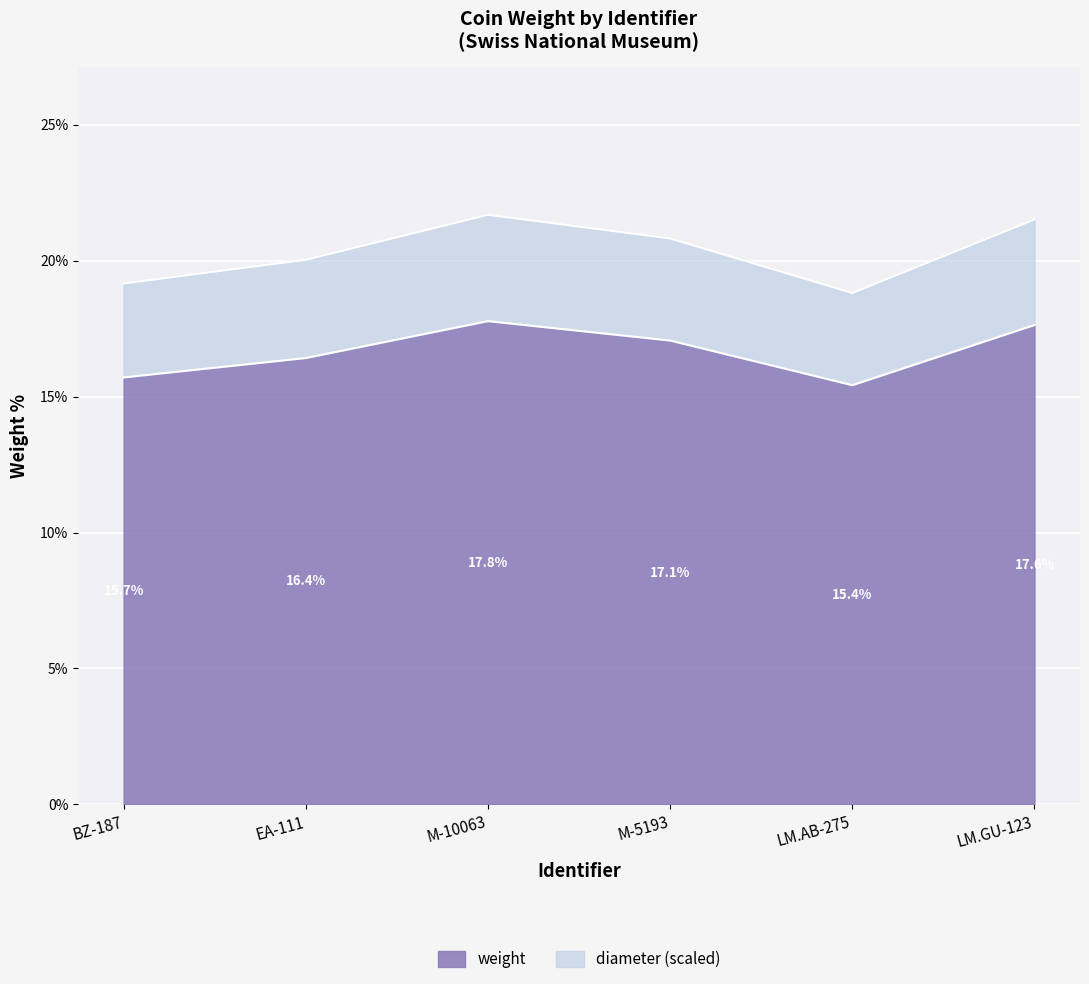

Is it true that the value at M-5193 is 17.1?

True